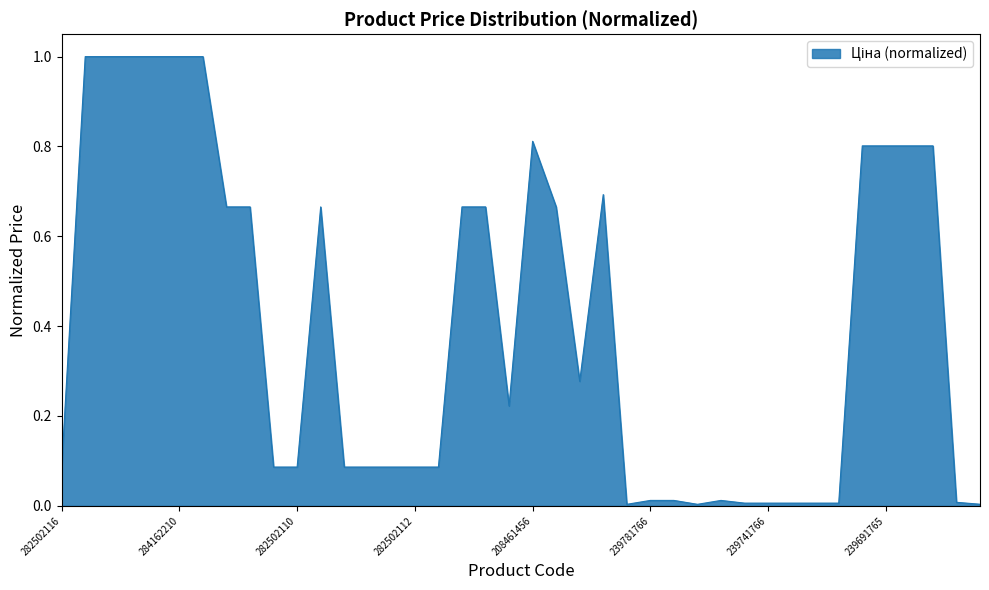

What is the difference between the maximum and minimum values?

1.0